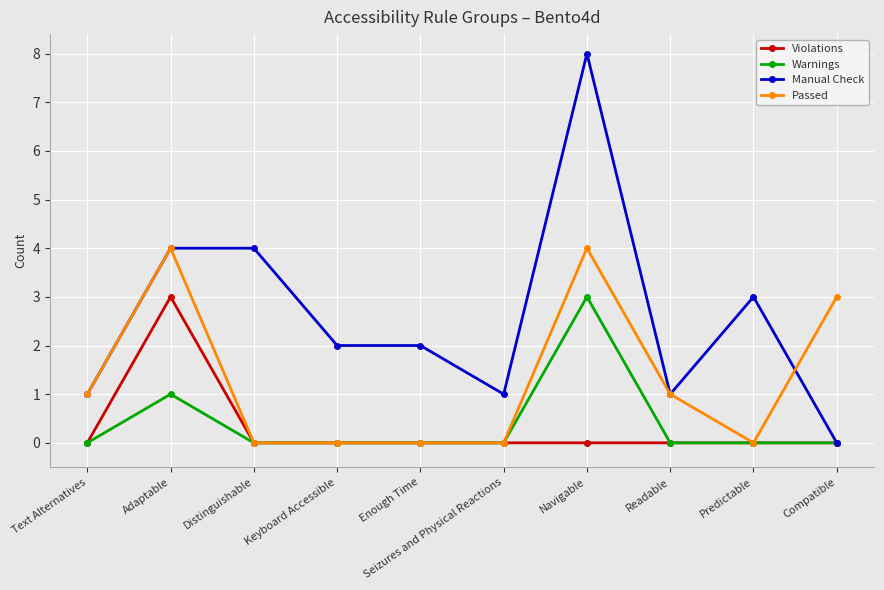

Is it true that Manual Check equals 0 at Text Alternatives?

False